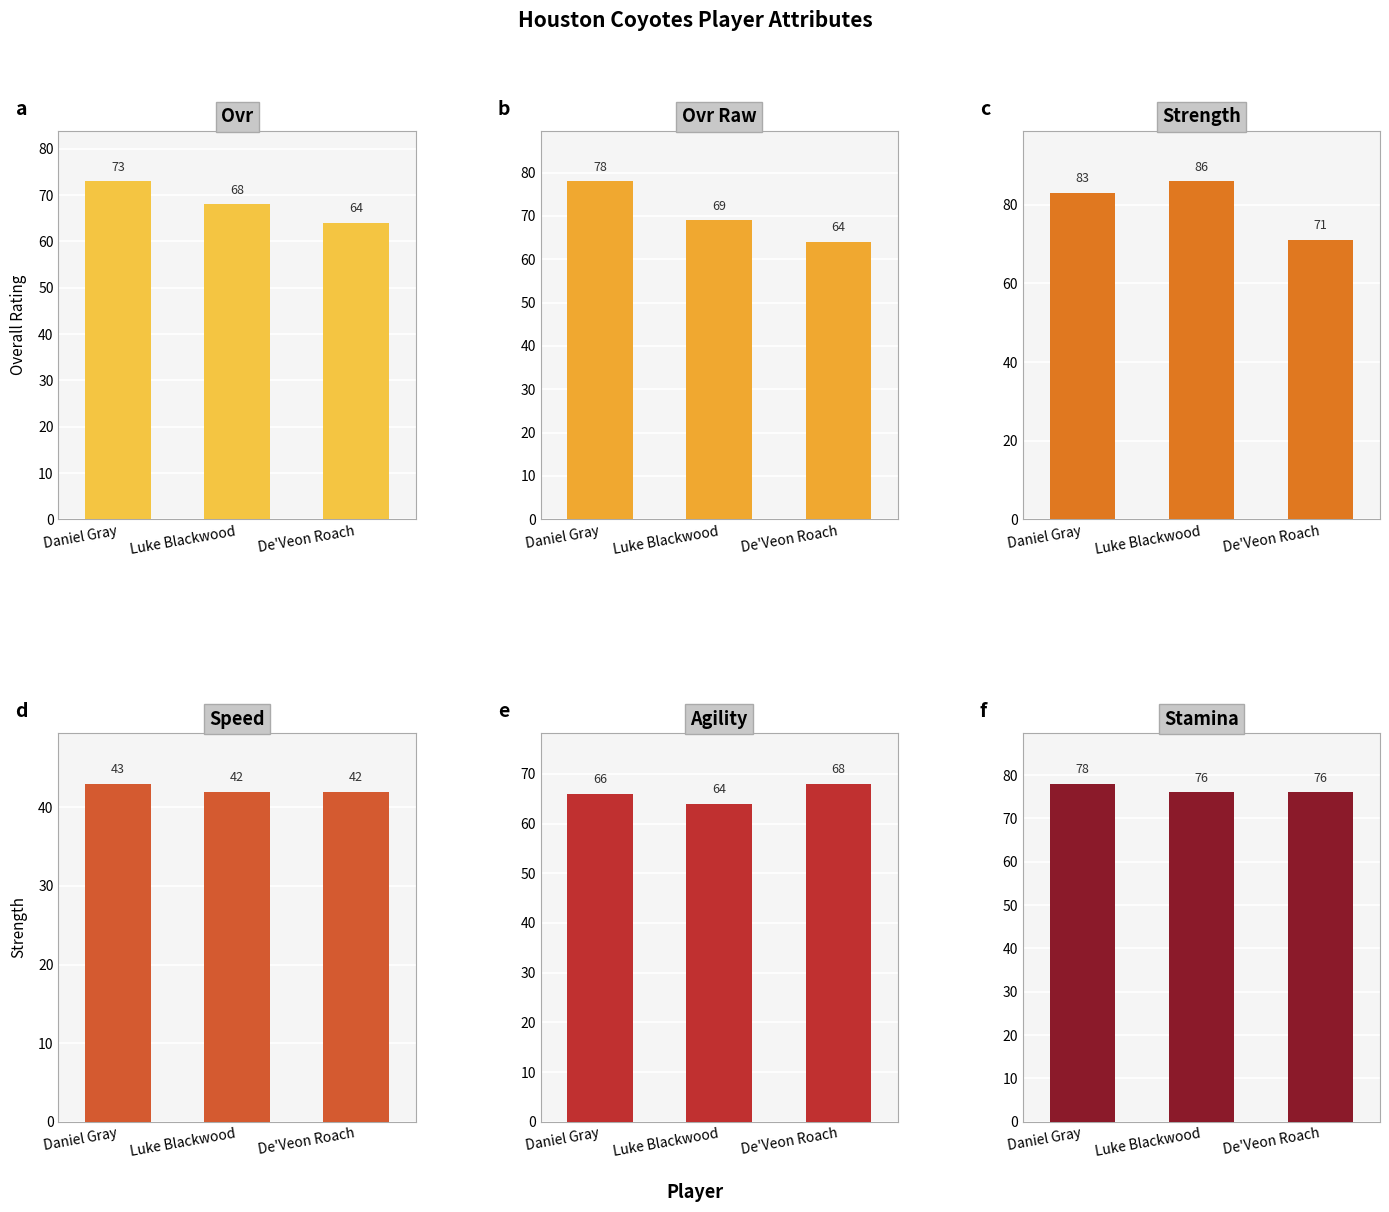

Which has a higher value, De'Veon Roach or Luke Blackwood?

Luke Blackwood